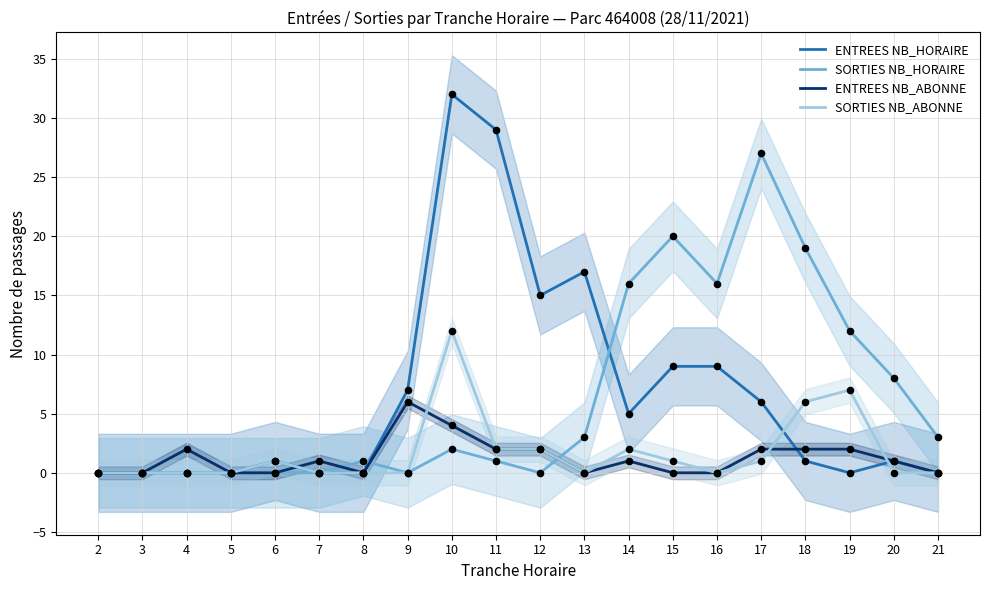

At which category is the sum across all series the highest?

10